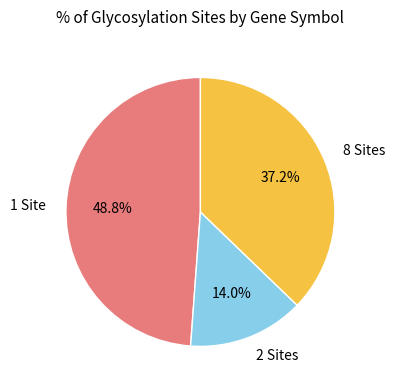

Does 8 Sites account for over 50% of the chart?

No